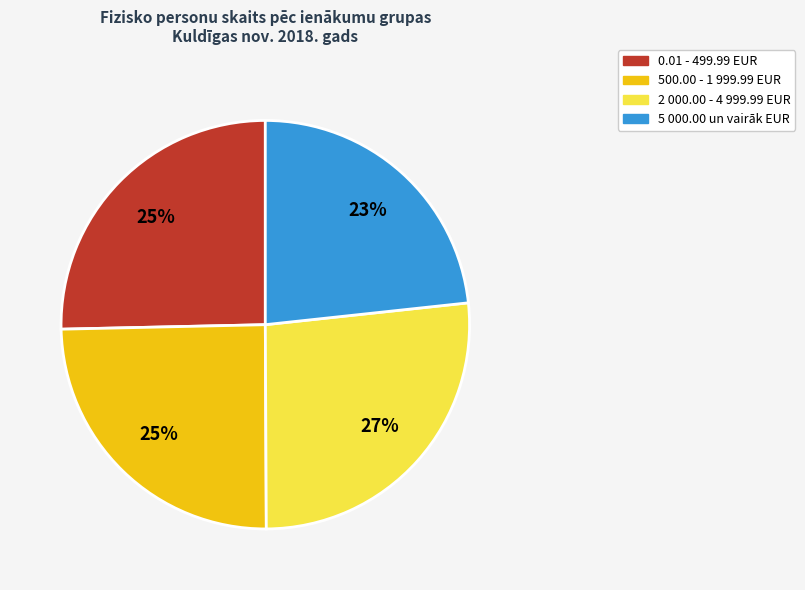

Is it true that 5 000.00 un vairāk EUR is 23% of the pie?

True